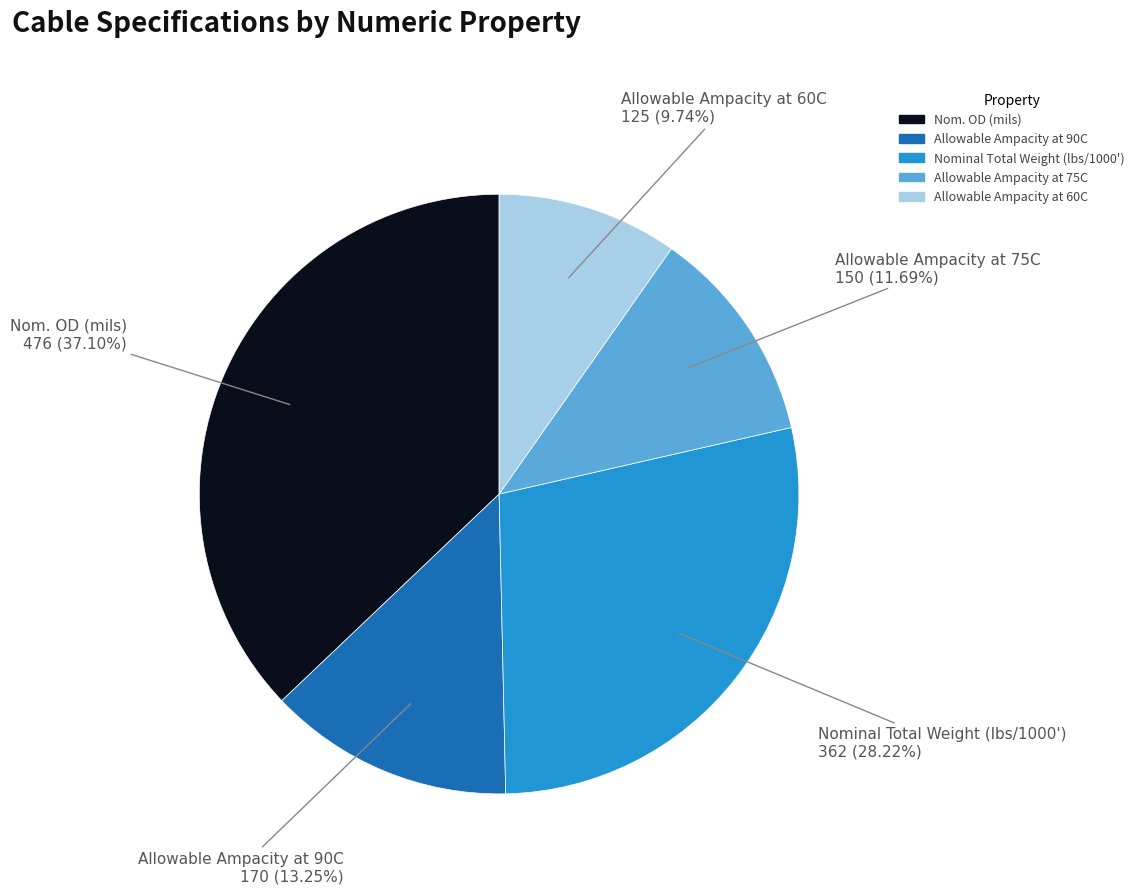

To the nearest percent, what portion does Nom. OD (mils) represent?

37%